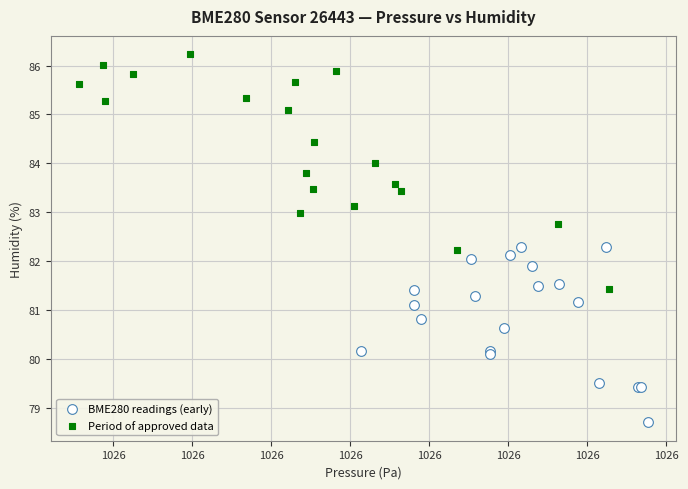

Which series reaches the maximum Y coordinate?

Period of approved data